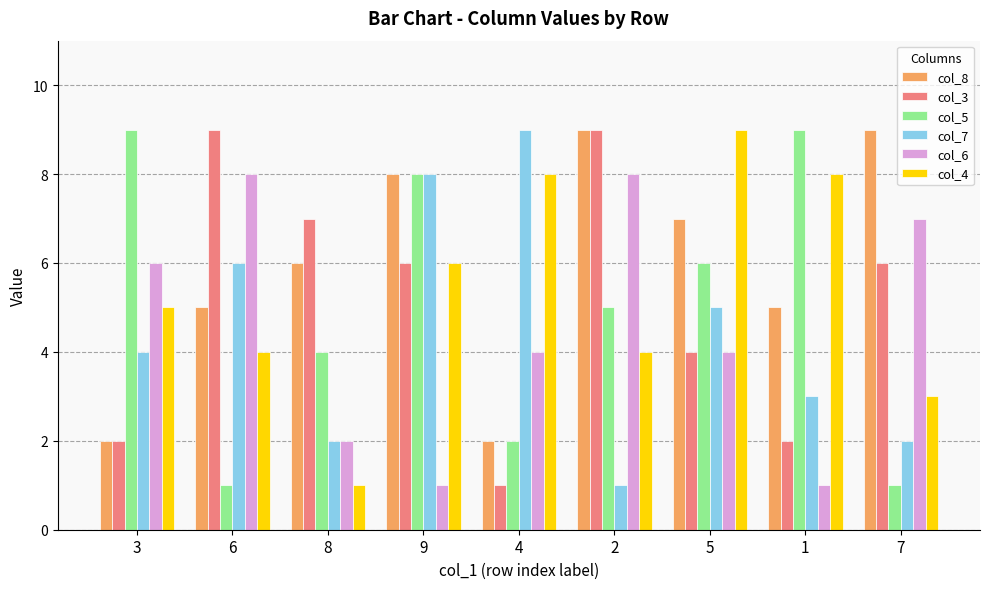

Reading left to right, list all the values displayed in this chart.

col_8: 3=2	6=5	8=6	9=8	4=2	2=9	5=7	1=5	7=9
col_3: 3=2	6=9	8=7	9=6	4=1	2=9	5=4	1=2	7=6
col_5: 3=9	6=1	8=4	9=8	4=2	2=5	5=6	1=9	7=1
col_7: 3=4	6=6	8=2	9=8	4=9	2=1	5=5	1=3	7=2
col_6: 3=6	6=8	8=2	9=1	4=4	2=8	5=4	1=1	7=7
col_4: 3=5	6=4	8=1	9=6	4=8	2=4	5=9	1=8	7=3